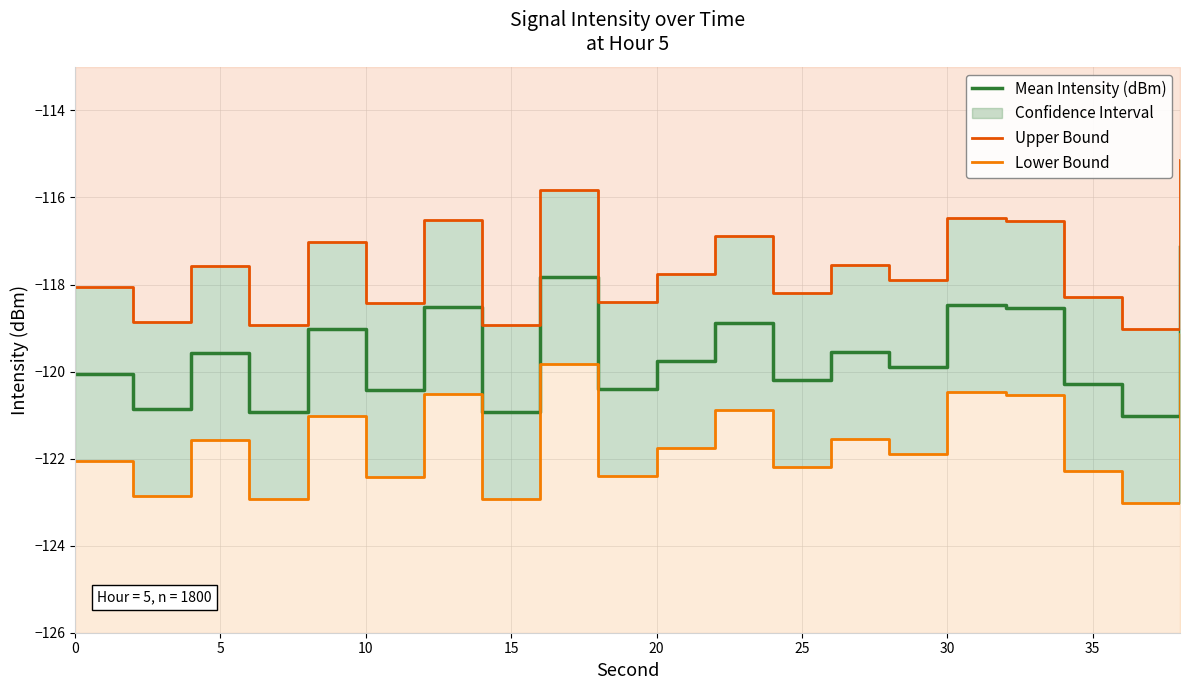

In Lower Bound, how many points are lower than both neighbors (excluding endpoints)?

8